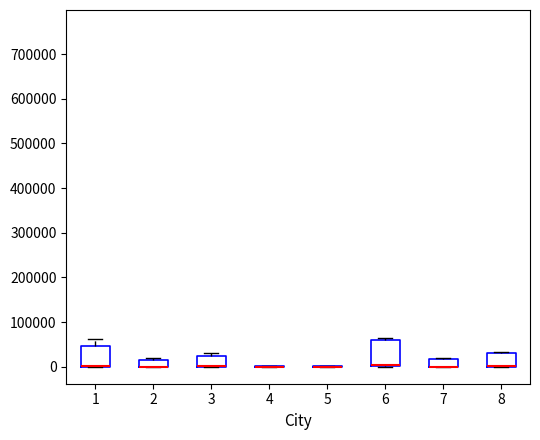

Where is the lower edge of the box at x = 6 on the y-axis? The values are not printed on the chart, so give them approximately, as read against the axis.

0